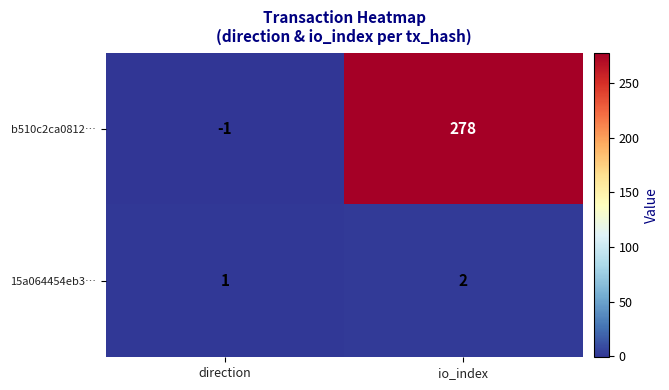

At which category is the sum across all series the highest?

io_index